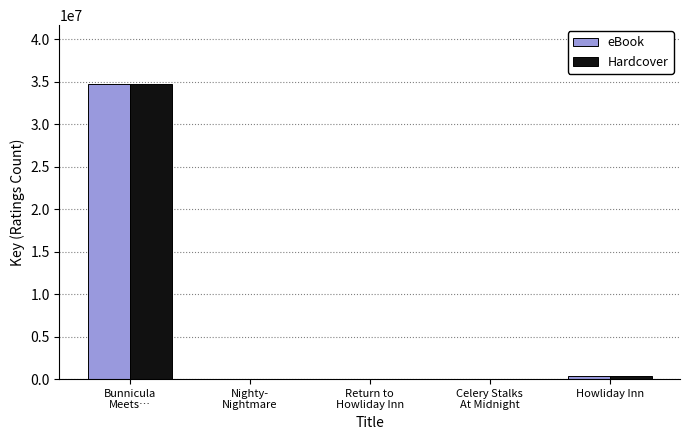

What is the sum of all eBook values?

35082147